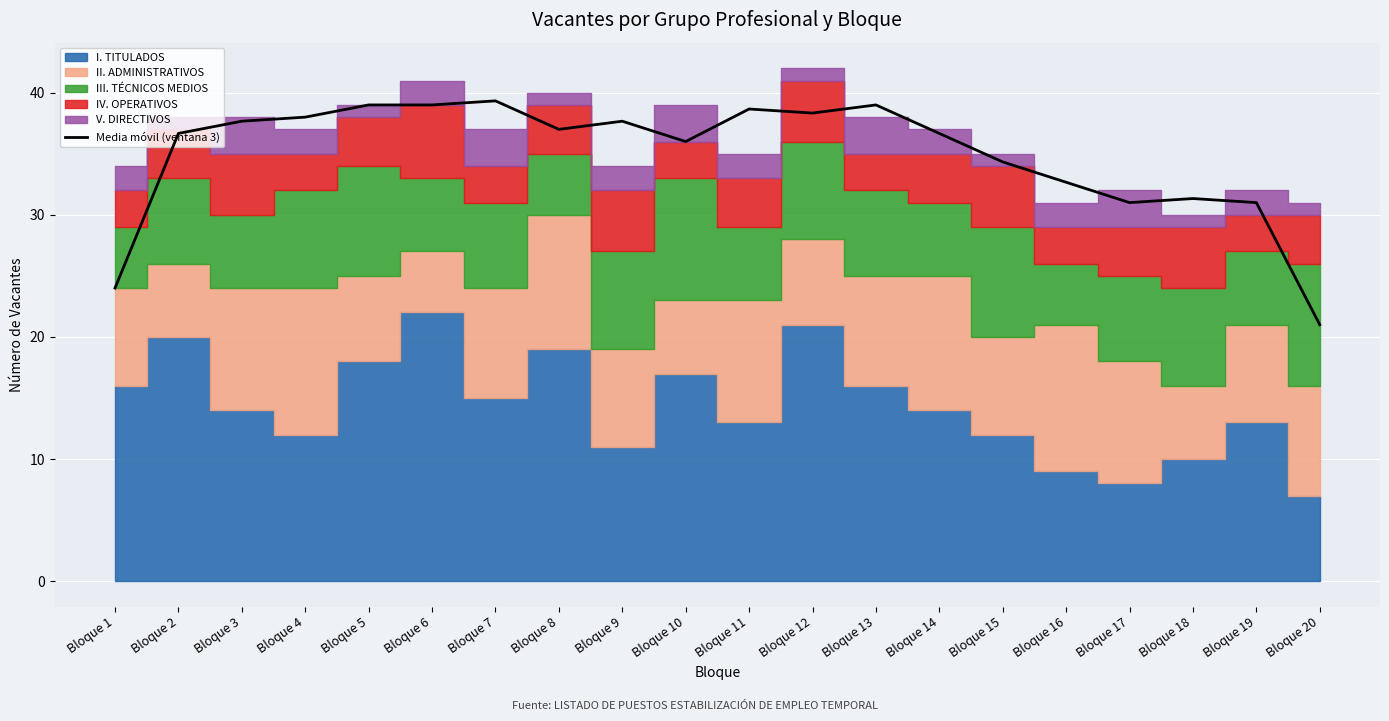

What is the change in value from Bloque 12 to Bloque 17?

-7.3